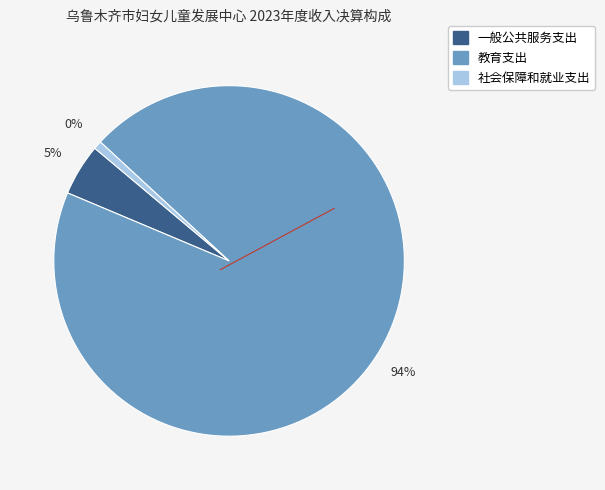

Which slice is the smallest?

社会保障和就业支出